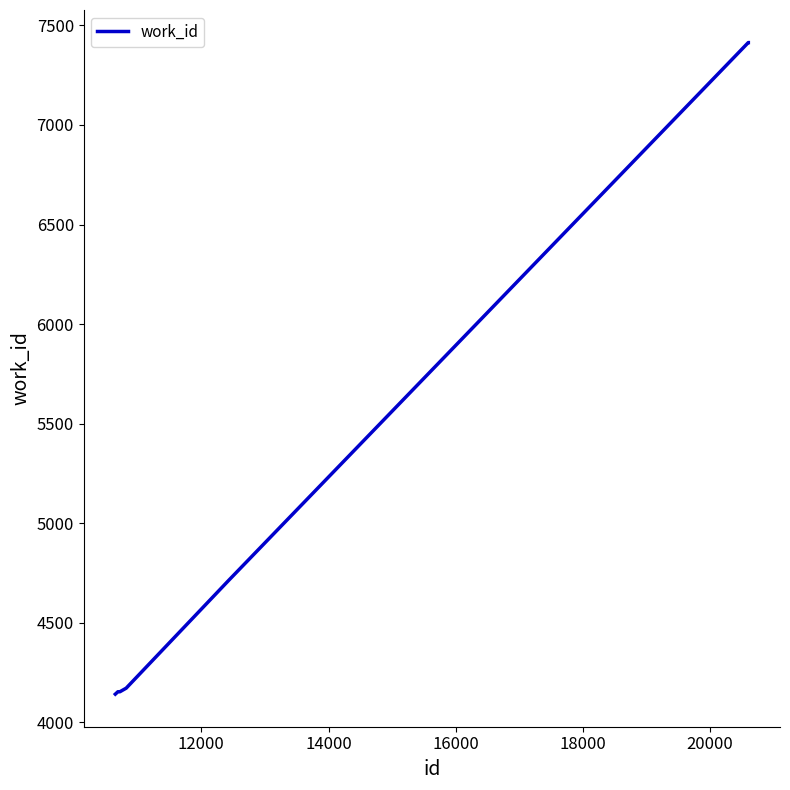

What is the sum of all values?

36159